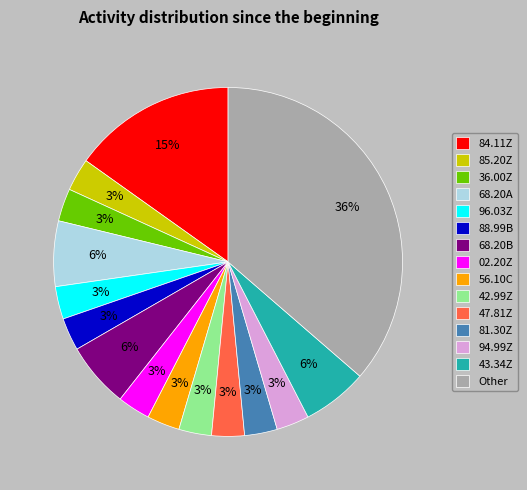

Count the number of slices in the pie.

15